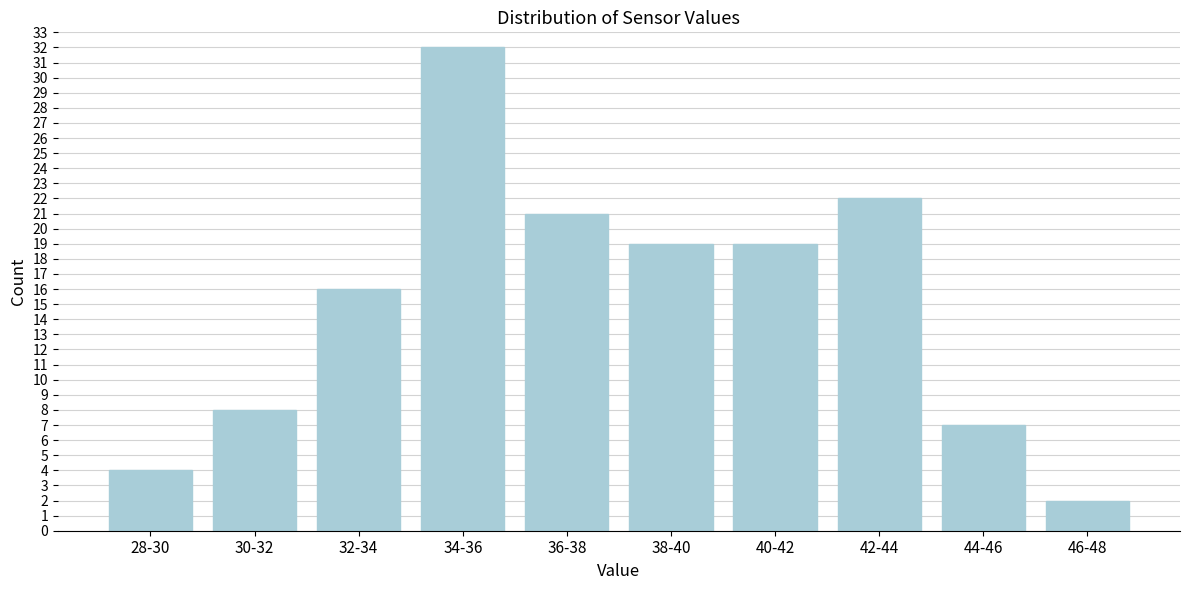

Reading left to right, extract all data points from this chart.

4	8	16	32	21	19	19	22	7	2